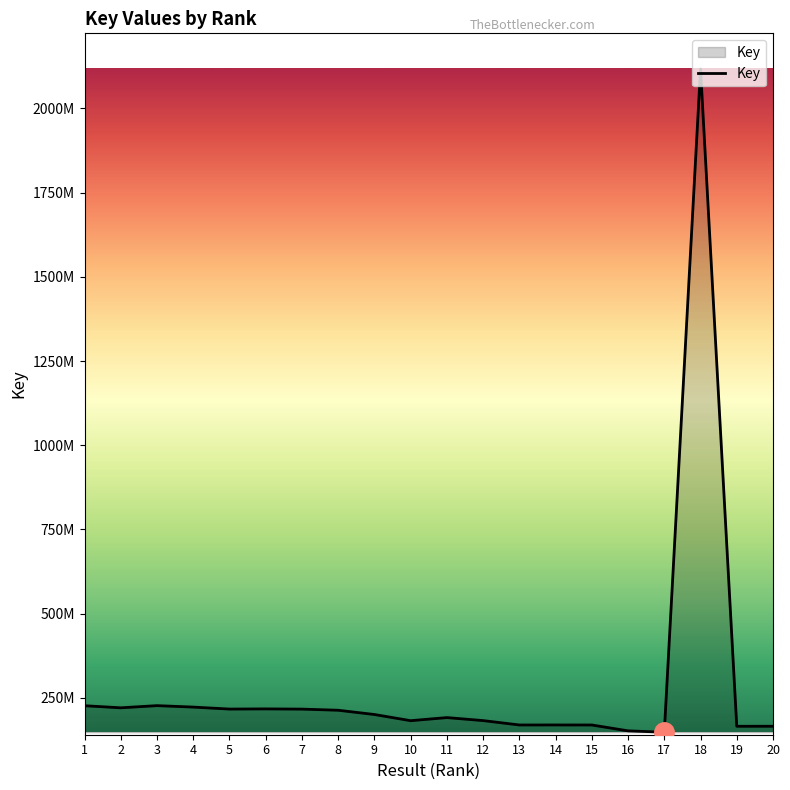

Read the value at 6.

217098782